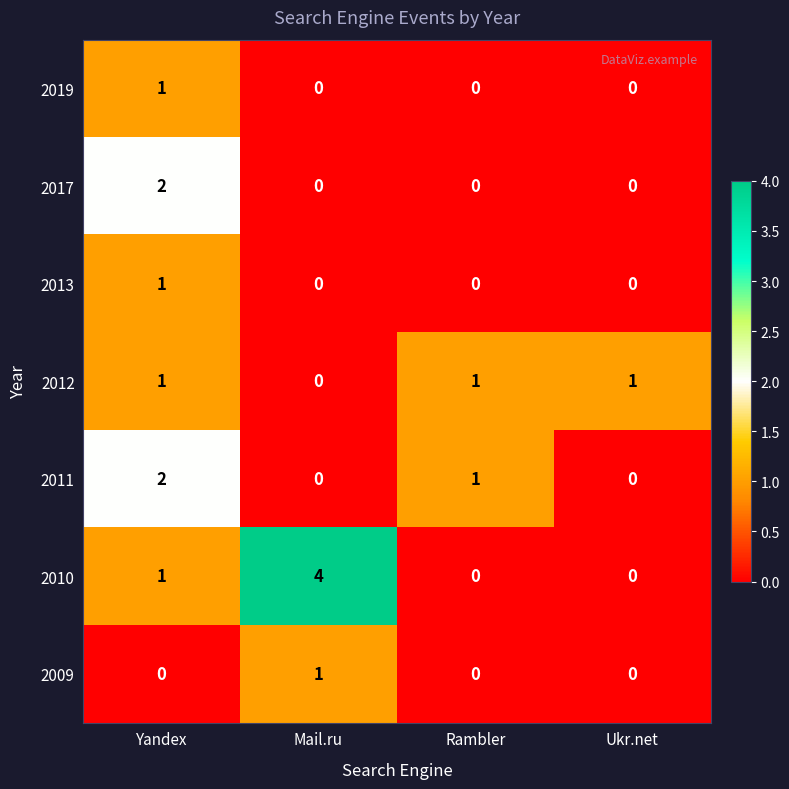

Reading right to left, what are all the values shown in this chart?

2019: Ukr.net=0	Rambler=0	Mail.ru=0	Yandex=1
2017: Ukr.net=0	Rambler=0	Mail.ru=0	Yandex=2
2013: Ukr.net=0	Rambler=0	Mail.ru=0	Yandex=1
2012: Ukr.net=1	Rambler=1	Mail.ru=0	Yandex=1
2011: Ukr.net=0	Rambler=1	Mail.ru=0	Yandex=2
2010: Ukr.net=0	Rambler=0	Mail.ru=4	Yandex=1
2009: Ukr.net=0	Rambler=0	Mail.ru=1	Yandex=0